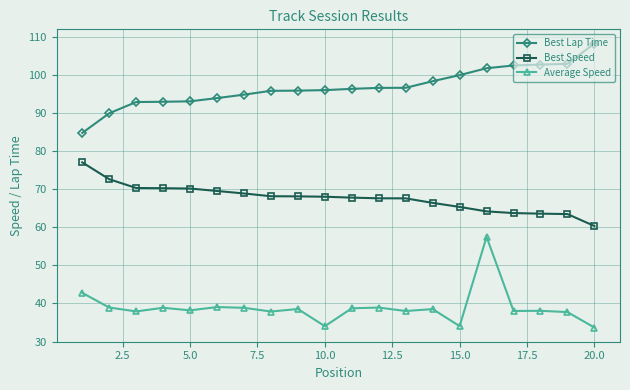

True or false: Average Speed has more than 2 points higher than both neighbors.

True